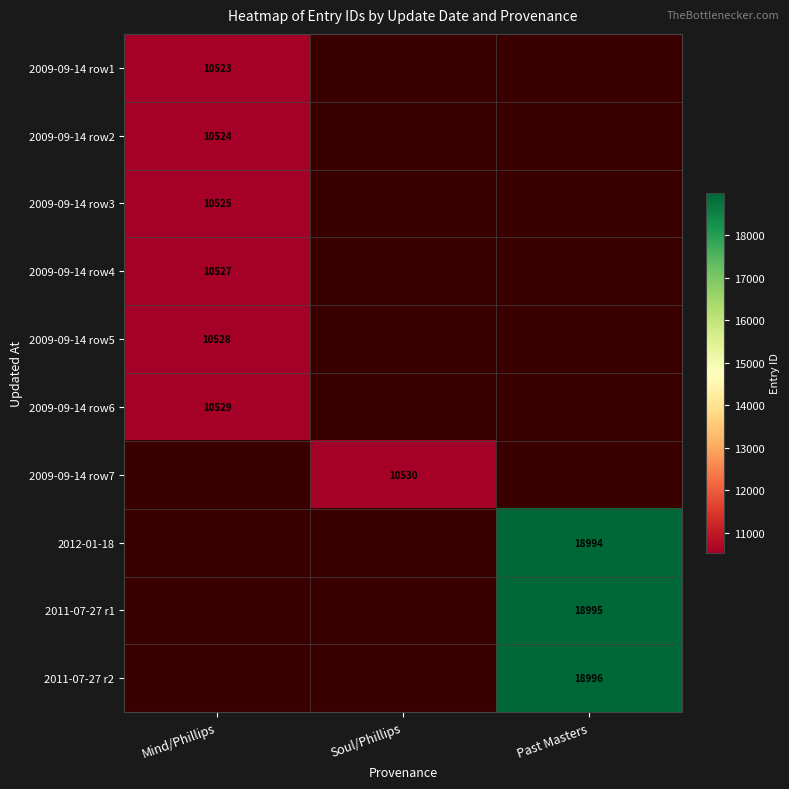

Which category has the lowest value across all series?

Mind/Phillips